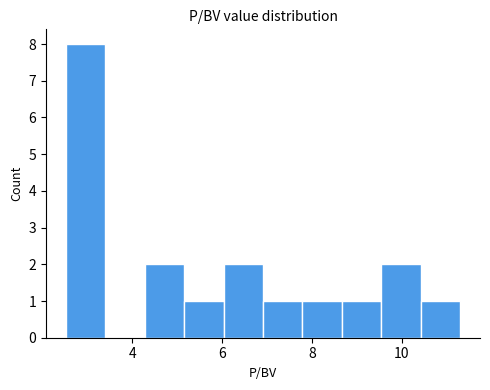

What is the height of the bar covering 7.8 to 8.6 on the x-axis? Neither the bar edges nor the heights are printed on the chart, so give them approximately, as read against the axes.

1